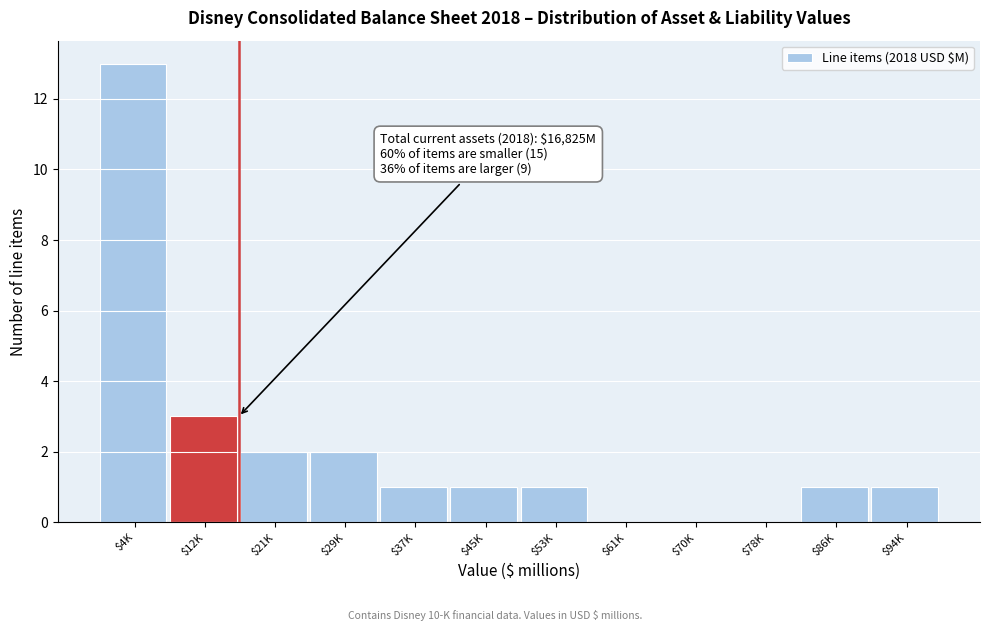

What is the maximum value shown in the chart?

13